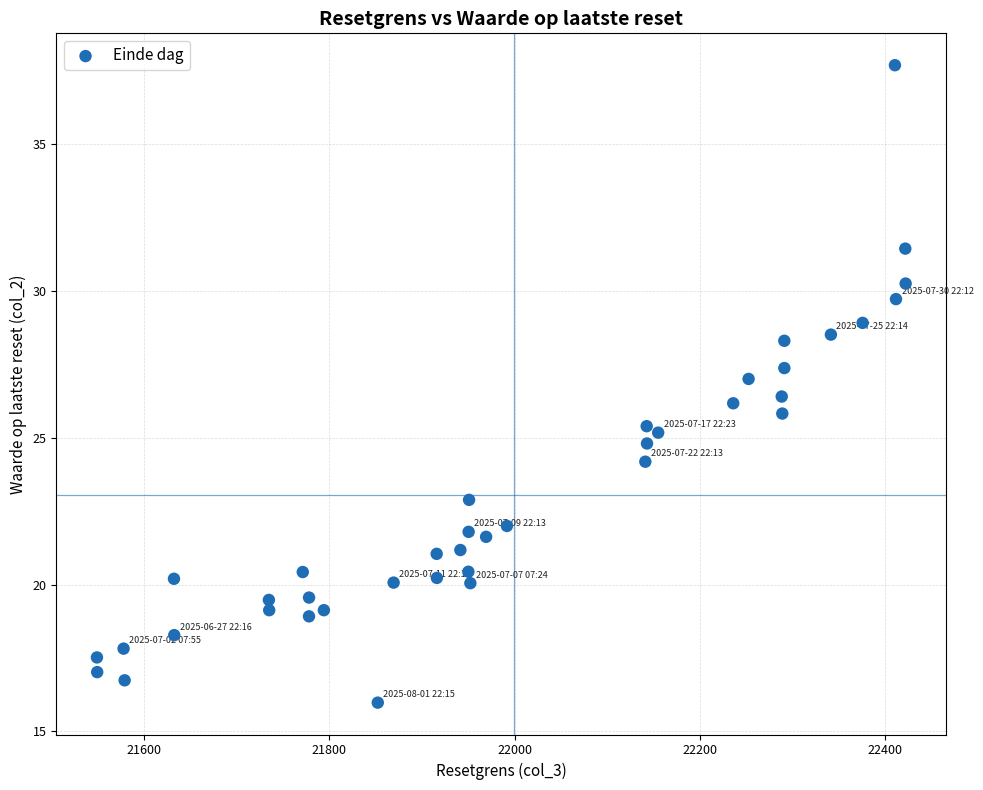

What is the range of X values (max minus min)?

872.9